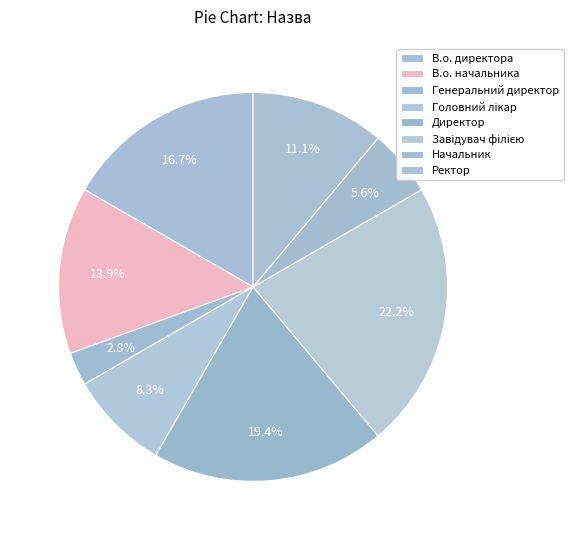

What percentage is the В.о. начальника slice, to the nearest percent?

14%